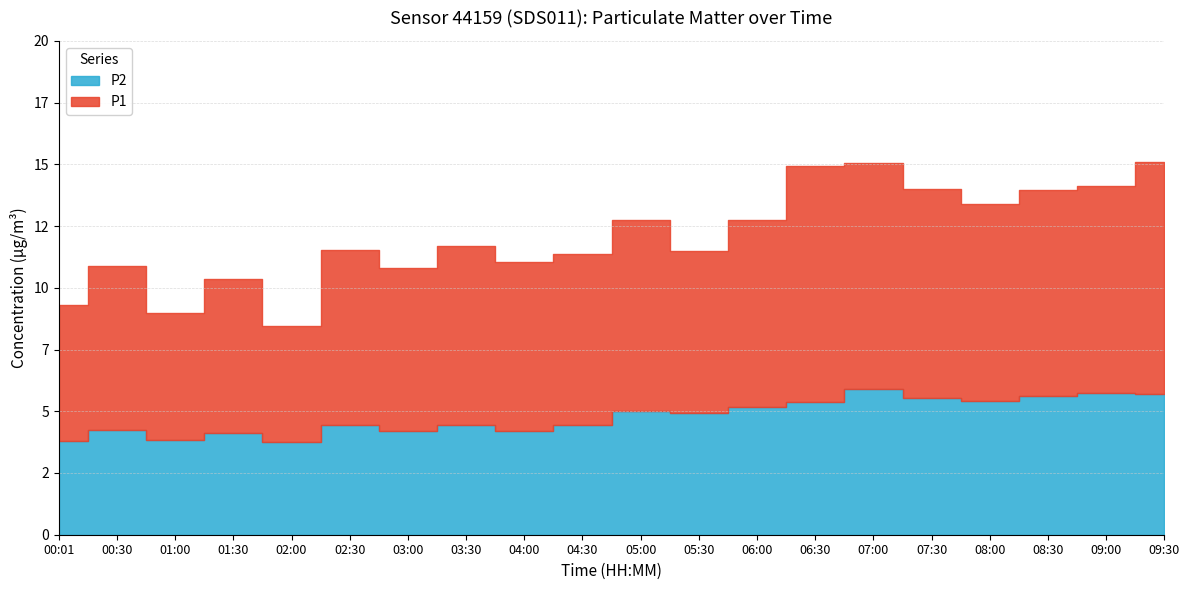

What is the approximate value of P1 at 01:00?

8.7